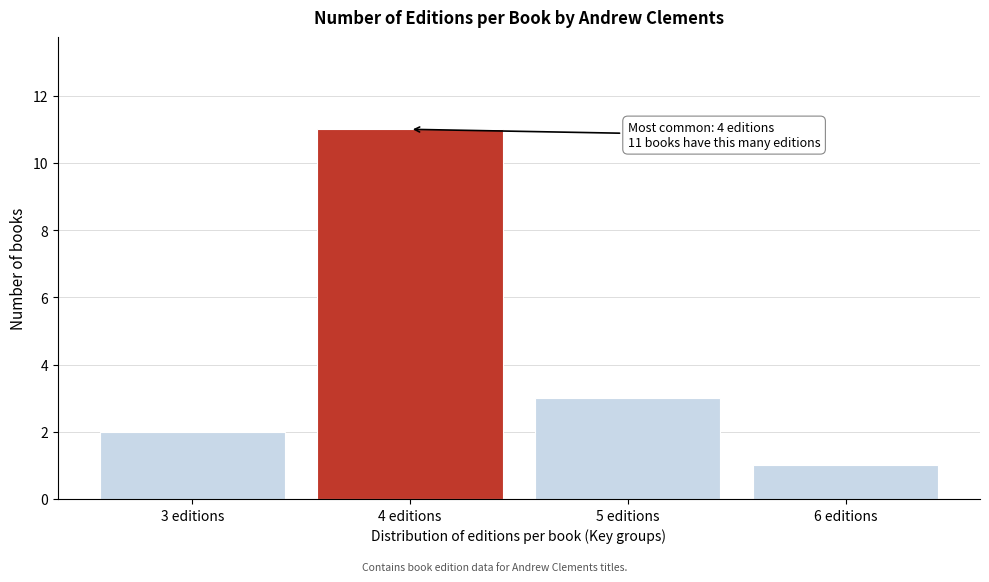

Reading right to left, transcribe all the data shown in this chart.

1	3	11	2